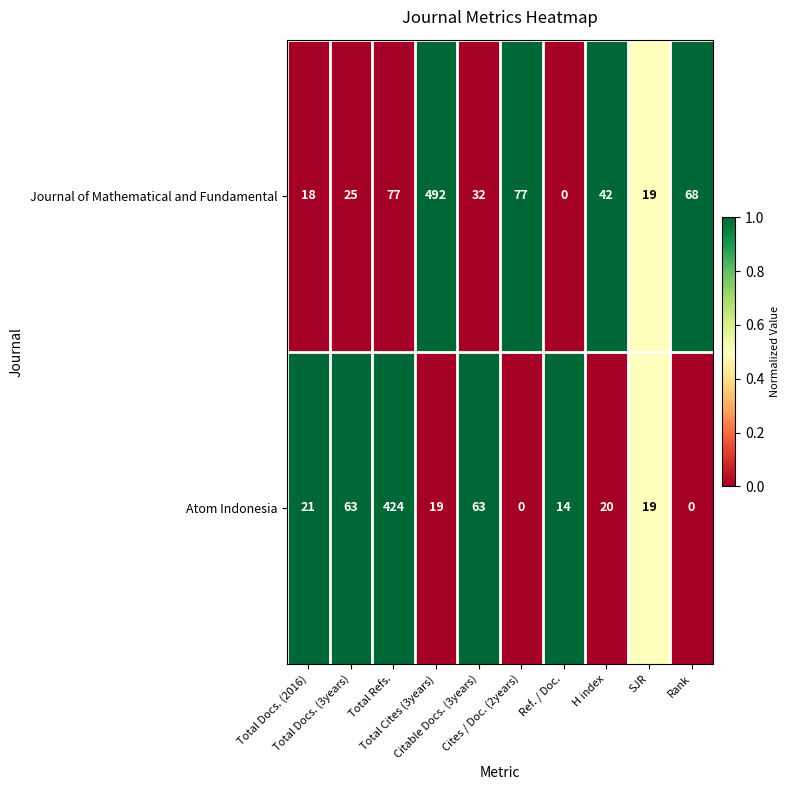

What is the spread (max minus min) of values at H index?

22